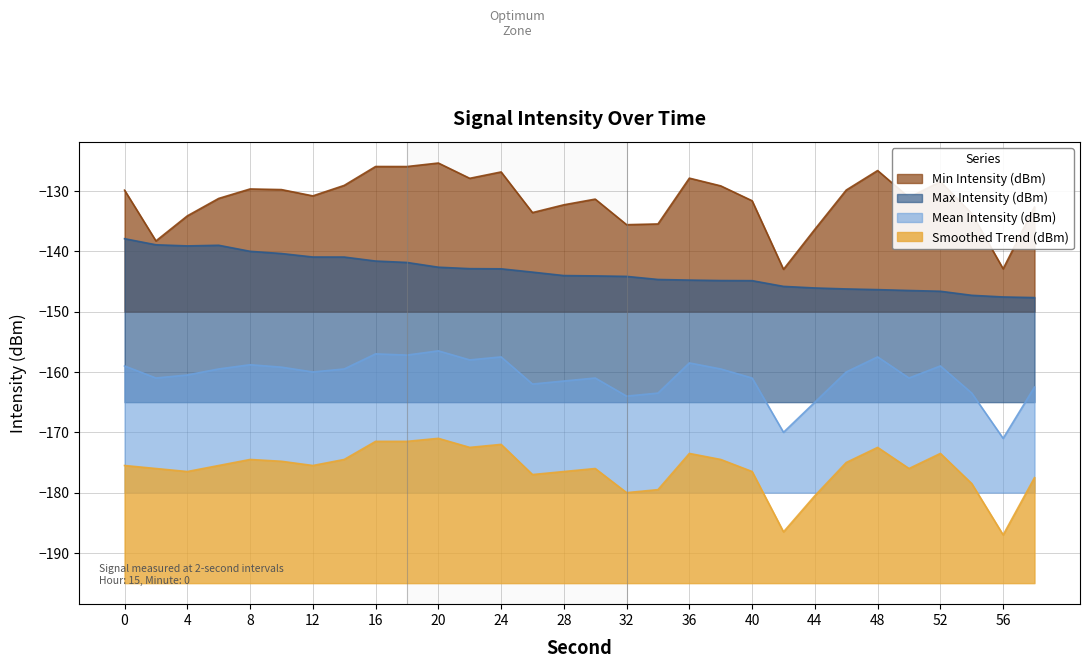

Reading left to right, extract all data points from this chart.

Min Intensity (dBm): 0=-129.9	2=-138.3	4=-134.1	6=-131.2	8=-129.7	10=-129.8	12=-130.8	14=-129.1	16=-125.9	18=-126.0	20=-125.4	22=-127.9	24=-126.8	26=-133.6	28=-132.3	30=-131.4	32=-135.6	34=-135.5	36=-127.9	38=-129.2	40=-131.6	42=-143.0	44=-136.3	46=-129.8	48=-126.6	50=-131.1	52=-128.4	54=-133.7	56=-142.9	58=-132.7
Max Intensity (dBm): 0=-137.9	2=-138.9	4=-139.1	6=-139.0	8=-140.0	10=-140.4	12=-140.9	14=-141.0	16=-141.6	18=-141.8	20=-142.6	22=-142.9	24=-142.9	26=-143.4	28=-144.0	30=-144.1	32=-144.2	34=-144.7	36=-144.8	38=-144.8	40=-144.9	42=-145.8	44=-146.1	46=-146.2	48=-146.4	50=-146.5	52=-146.6	54=-147.3	56=-147.6	58=-147.7
Mean Intensity (dBm): 0=-159.0	2=-161.0	4=-160.5	6=-159.5	8=-158.8	10=-159.2	12=-160.0	14=-159.5	16=-157.0	18=-157.2	20=-156.5	22=-158.0	24=-157.5	26=-162.0	28=-161.5	30=-161.0	32=-164.0	34=-163.5	36=-158.5	38=-159.5	40=-161.0	42=-170.0	44=-165.0	46=-160.0	48=-157.5	50=-161.0	52=-159.0	54=-163.5	56=-171.0	58=-162.5
Smoothed Trend (dBm): 0=-175.5	2=-176.0	4=-176.5	6=-175.5	8=-174.5	10=-174.8	12=-175.5	14=-174.5	16=-171.5	18=-171.5	20=-171.0	22=-172.5	24=-172.0	26=-177.0	28=-176.5	30=-176.0	32=-180.0	34=-179.5	36=-173.5	38=-174.5	40=-176.5	42=-186.5	44=-180.5	46=-175.0	48=-172.5	50=-176.0	52=-173.5	54=-178.5	56=-187.0	58=-177.5